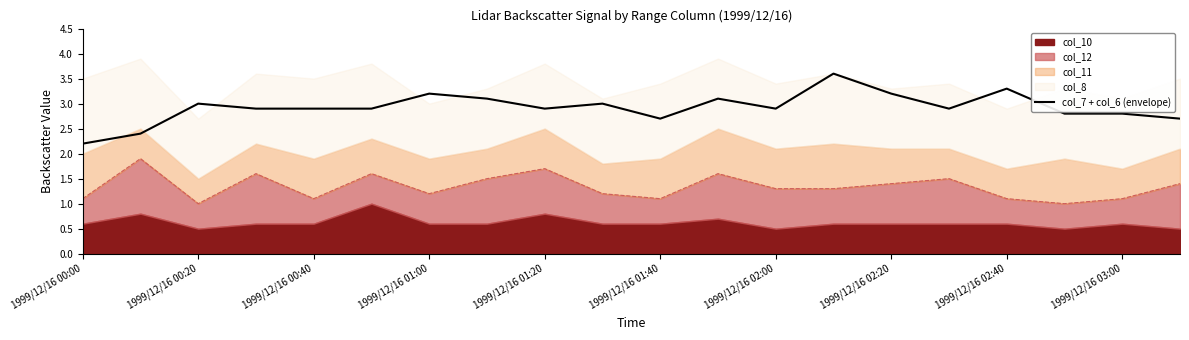

Reading left to right, list all the values displayed in this chart.

2.2	2.4	3.0	2.9	2.9	2.9	3.2	3.1	2.9	3.0	2.7	3.1	2.9	3.6	3.2	2.9	3.3	2.8	2.8	2.7